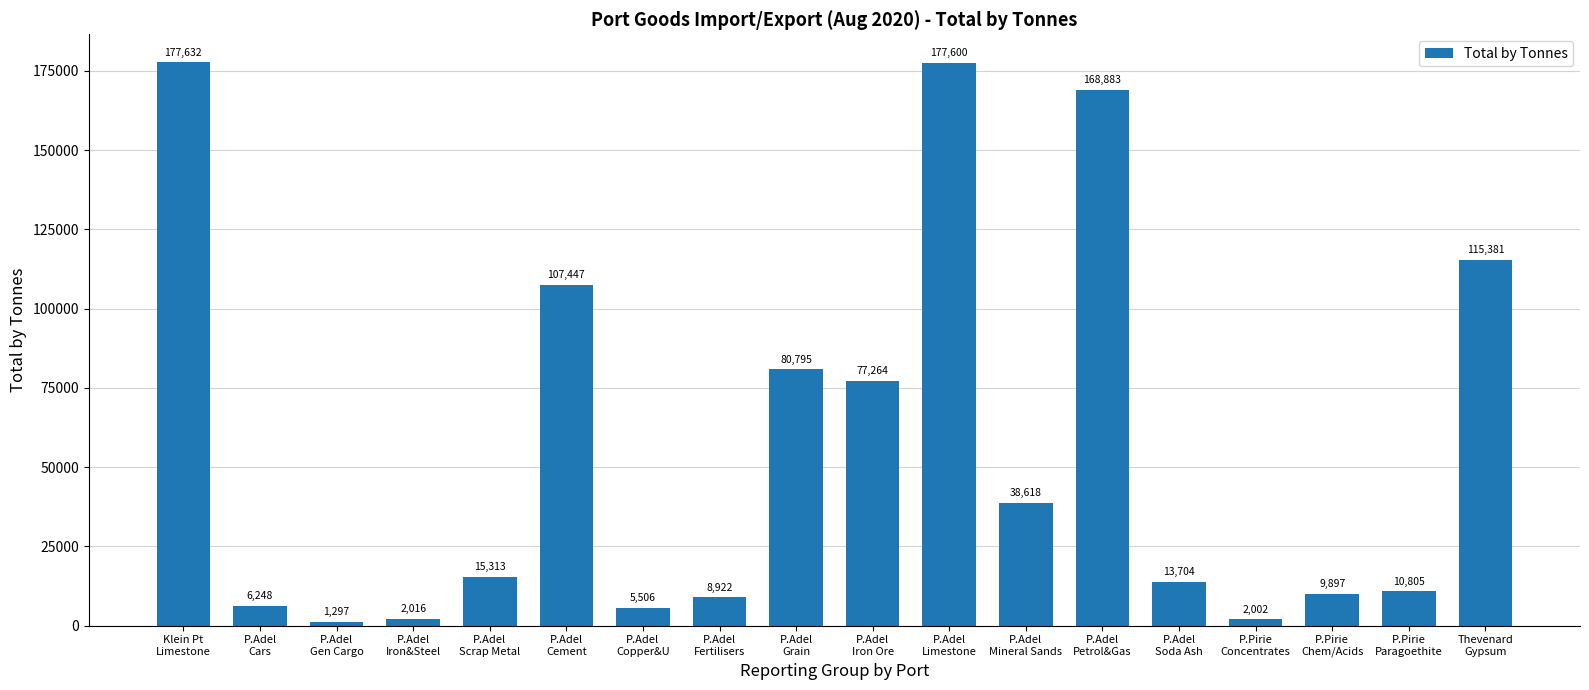

What is the difference between the values at P.Pirie
Paragoethite and P.Adel
Scrap Metal?

4508.5